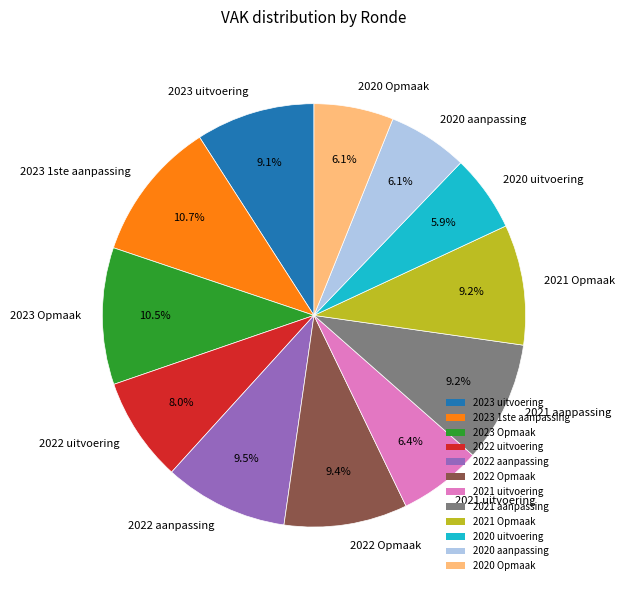

Is the sum of 2020 Opmaak and 2022 Opmaak greater than half?

No